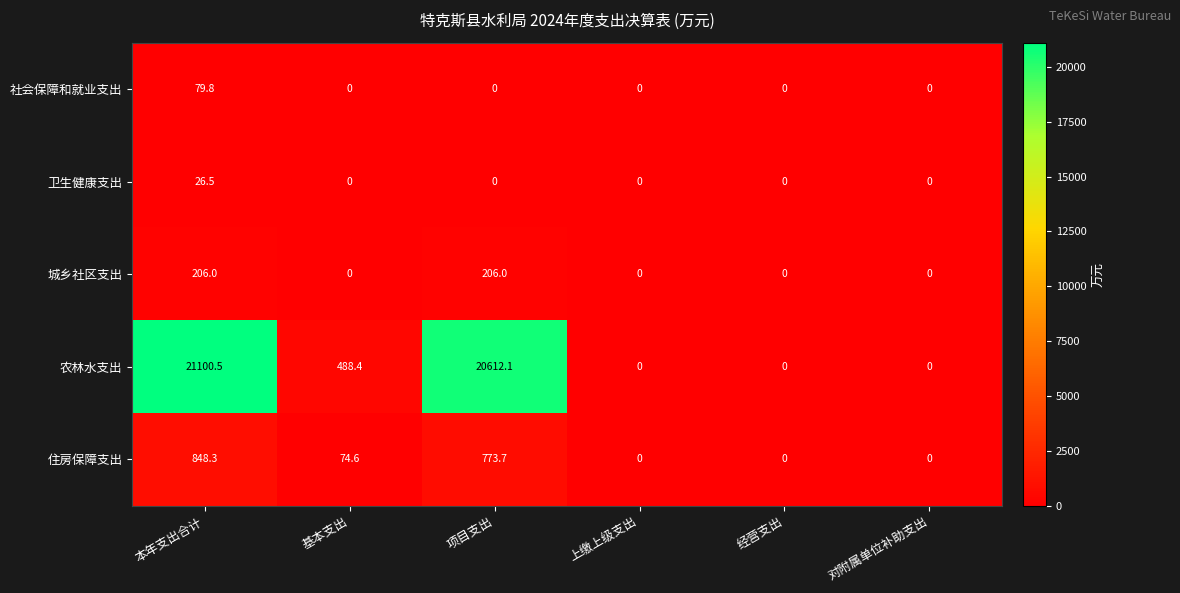

How many series are shown in this chart?

5